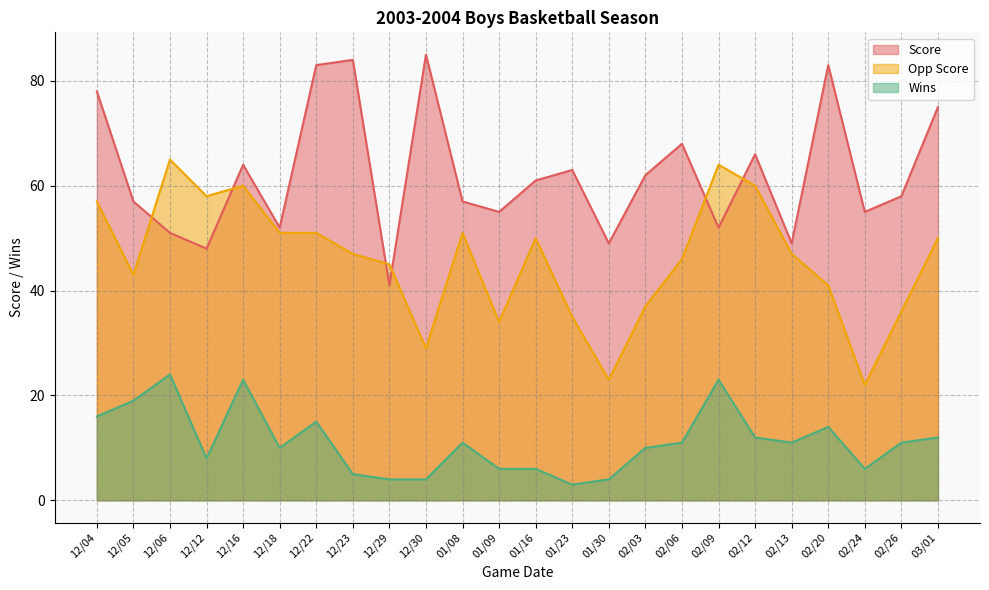

Reading right to left, transcribe all the data shown in this chart.

Score: 03/01=75	02/26=58	02/24=55	02/20=83	02/13=49	02/12=66	02/09=52	02/06=68	02/03=62	01/30=49	01/23=63	01/16=61	01/09=55	01/08=57	12/30=85	12/29=41	12/23=84	12/22=83	12/18=52	12/16=64	12/12=48	12/06=51	12/05=57	12/04=78
Opp Score: 03/01=50	02/26=36	02/24=22	02/20=41	02/13=47	02/12=60	02/09=64	02/06=46	02/03=37	01/30=23	01/23=35	01/16=50	01/09=34	01/08=51	12/30=29	12/29=45	12/23=47	12/22=51	12/18=51	12/16=60	12/12=58	12/06=65	12/05=43	12/04=57
Wins: 03/01=12	02/26=11	02/24=6	02/20=14	02/13=11	02/12=12	02/09=23	02/06=11	02/03=10	01/30=4	01/23=3	01/16=6	01/09=6	01/08=11	12/30=4	12/29=4	12/23=5	12/22=15	12/18=10	12/16=23	12/12=8	12/06=24	12/05=19	12/04=16